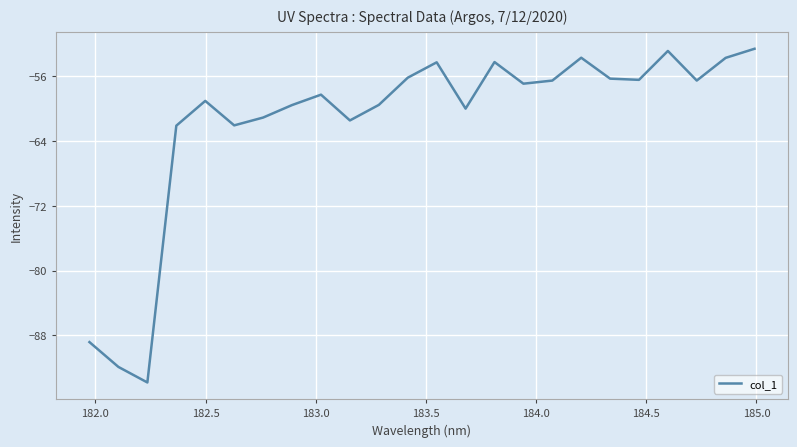

What is the smallest value displayed?

-93.8